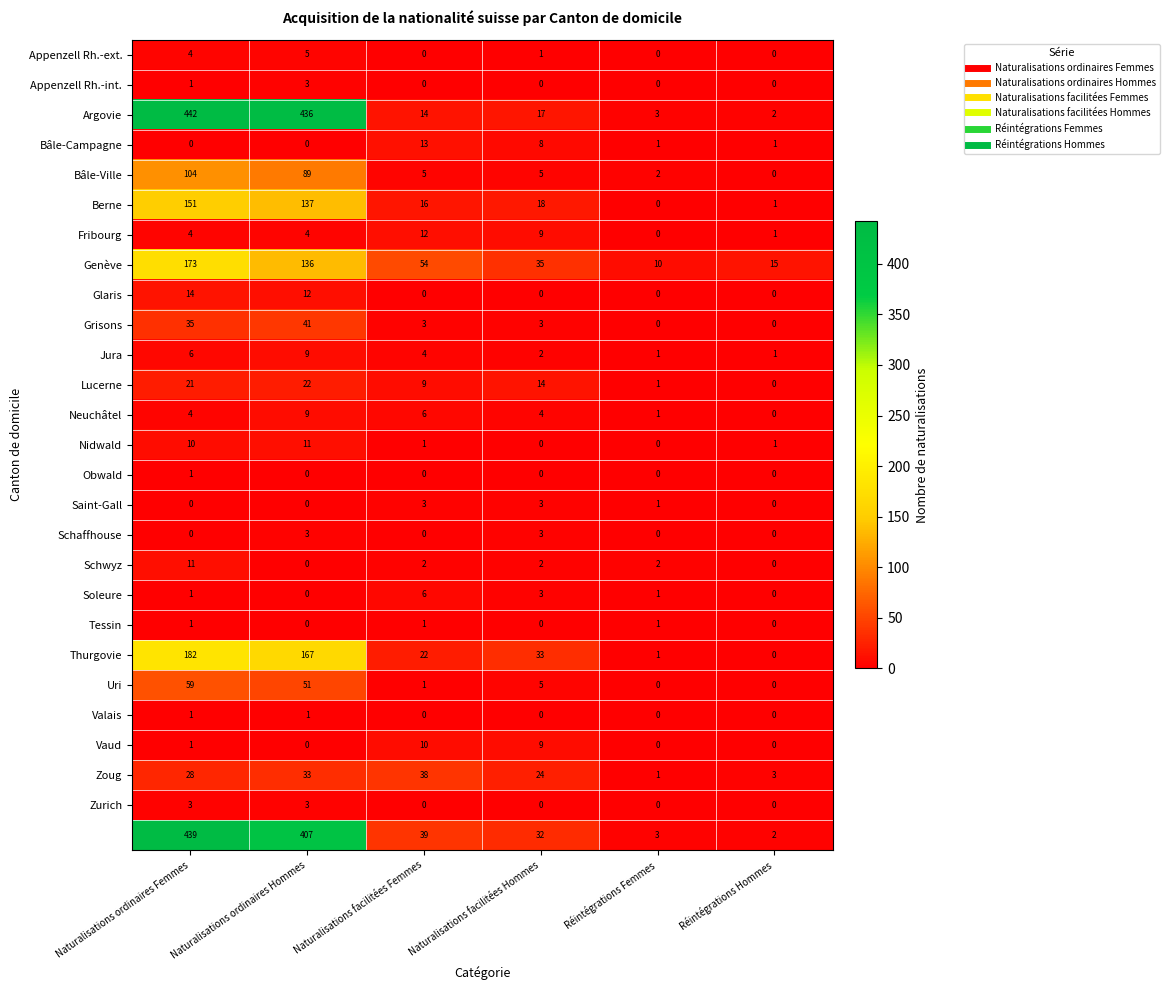

What is the total value across all series at Naturalisations facilitées Femmes?

259